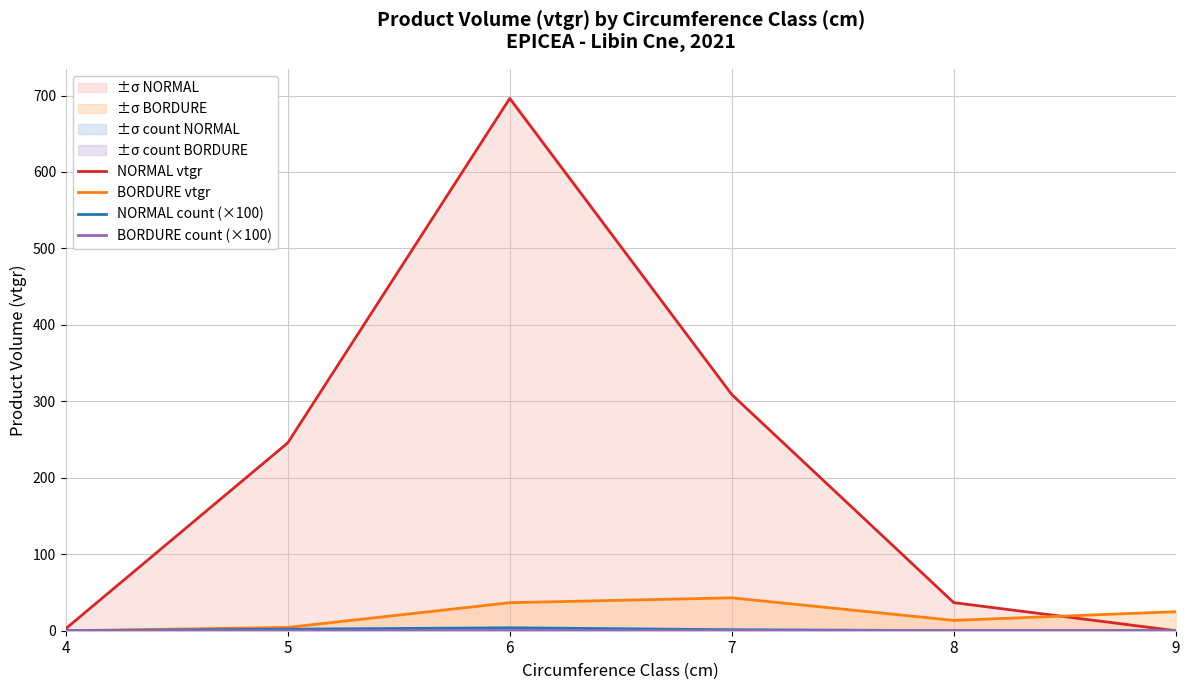

True or false: NORMAL count (×100) and BORDURE vtgr cross at least once.

True